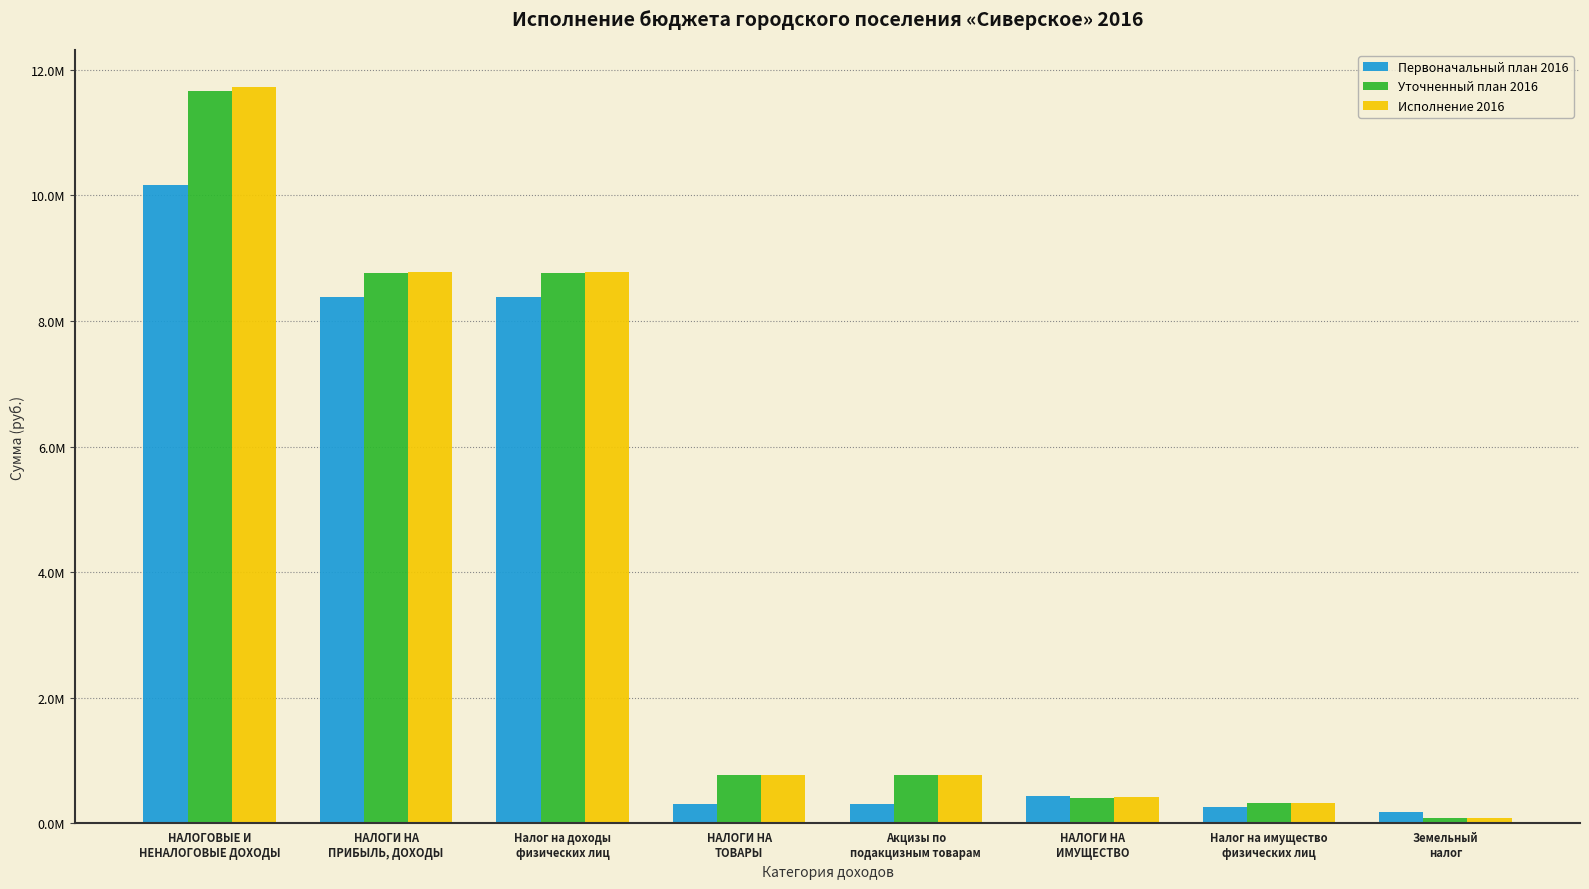

Does the chart contain stacked bars?

No